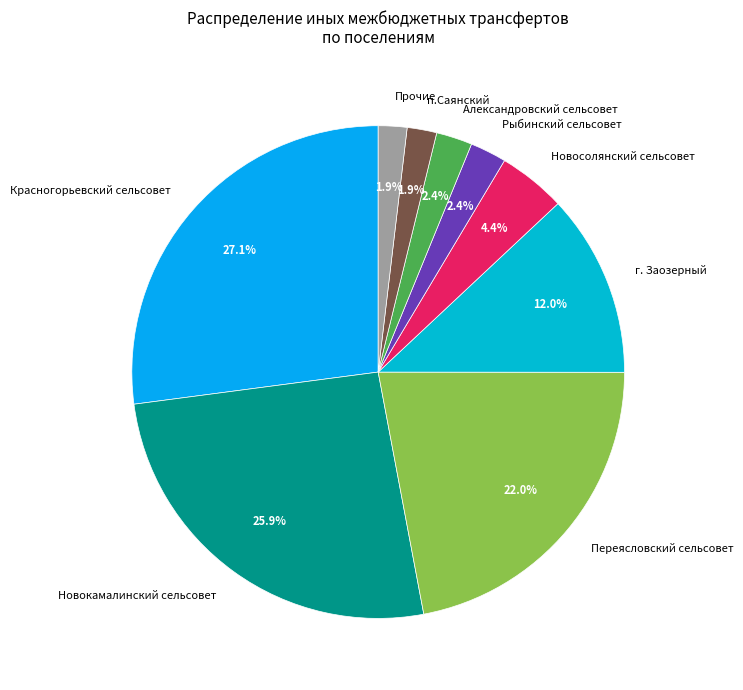

Is the sum of г. Заозерный and Александровский сельсовет greater than half?

No